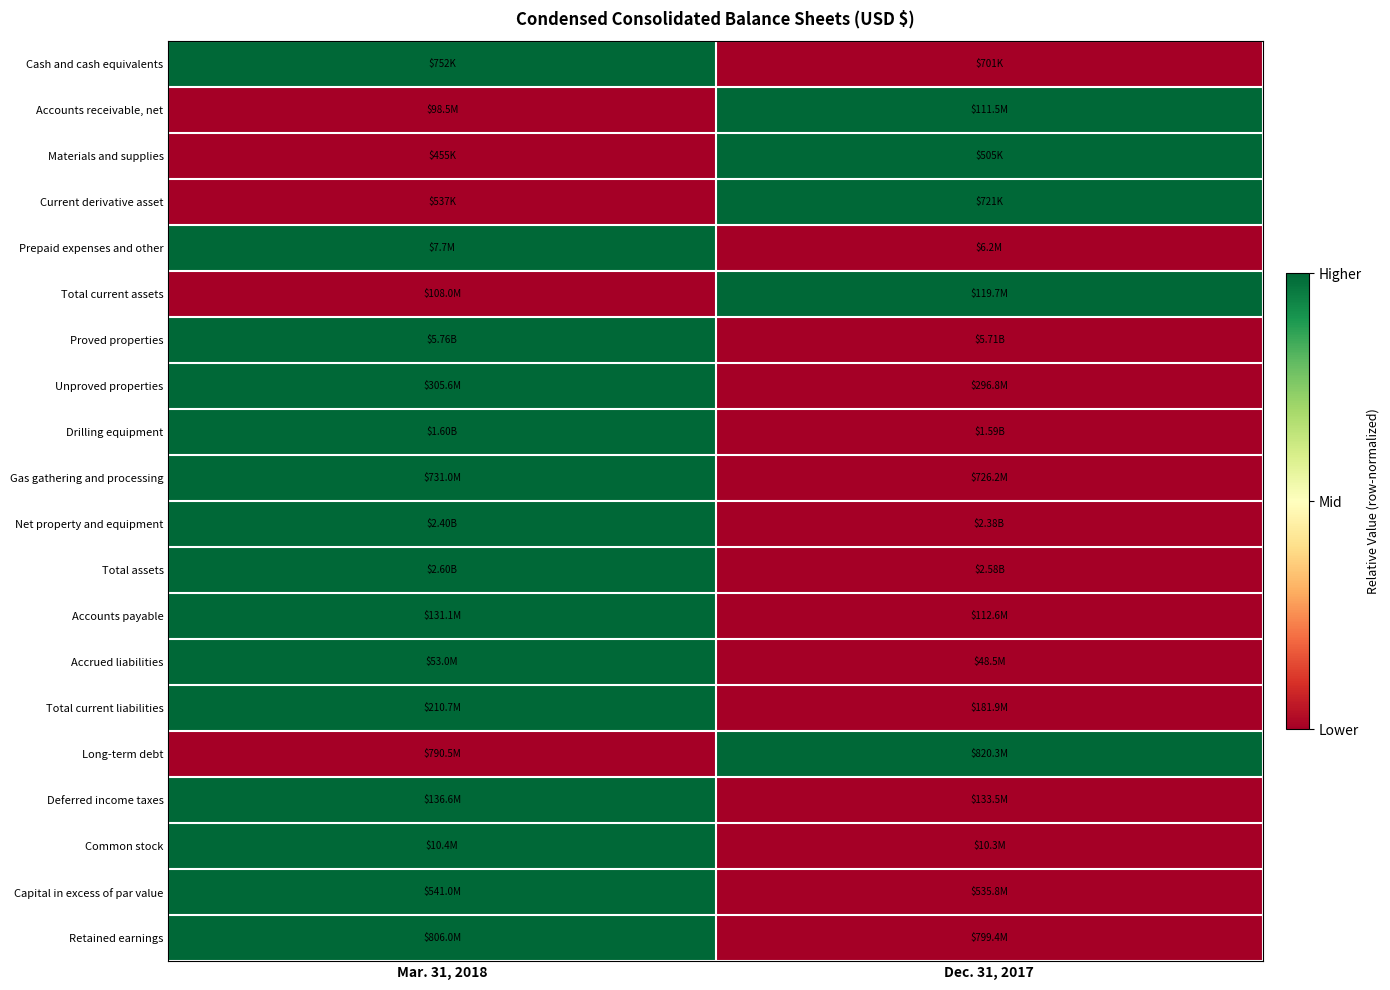

Reading right to left, transcribe all the data shown in this chart.

Cash and cash equivalents: Dec. 31, 2017=0	Mar. 31, 2018=1
Accounts receivable, net: Dec. 31, 2017=1	Mar. 31, 2018=0
Materials and supplies: Dec. 31, 2017=1	Mar. 31, 2018=0
Current derivative asset: Dec. 31, 2017=1	Mar. 31, 2018=0
Prepaid expenses and other: Dec. 31, 2017=0	Mar. 31, 2018=1
Total current assets: Dec. 31, 2017=1	Mar. 31, 2018=0
Proved properties: Dec. 31, 2017=0	Mar. 31, 2018=1
Unproved properties: Dec. 31, 2017=0	Mar. 31, 2018=1
Drilling equipment: Dec. 31, 2017=0	Mar. 31, 2018=1
Gas gathering and processing: Dec. 31, 2017=0	Mar. 31, 2018=1
Net property and equipment: Dec. 31, 2017=0	Mar. 31, 2018=1
Total assets: Dec. 31, 2017=0	Mar. 31, 2018=1
Accounts payable: Dec. 31, 2017=0	Mar. 31, 2018=1
Accrued liabilities: Dec. 31, 2017=0	Mar. 31, 2018=1
Total current liabilities: Dec. 31, 2017=0	Mar. 31, 2018=1
Long-term debt: Dec. 31, 2017=1	Mar. 31, 2018=0
Deferred income taxes: Dec. 31, 2017=0	Mar. 31, 2018=1
Common stock: Dec. 31, 2017=0	Mar. 31, 2018=1
Capital in excess of par value: Dec. 31, 2017=0	Mar. 31, 2018=1
Retained earnings: Dec. 31, 2017=0	Mar. 31, 2018=1